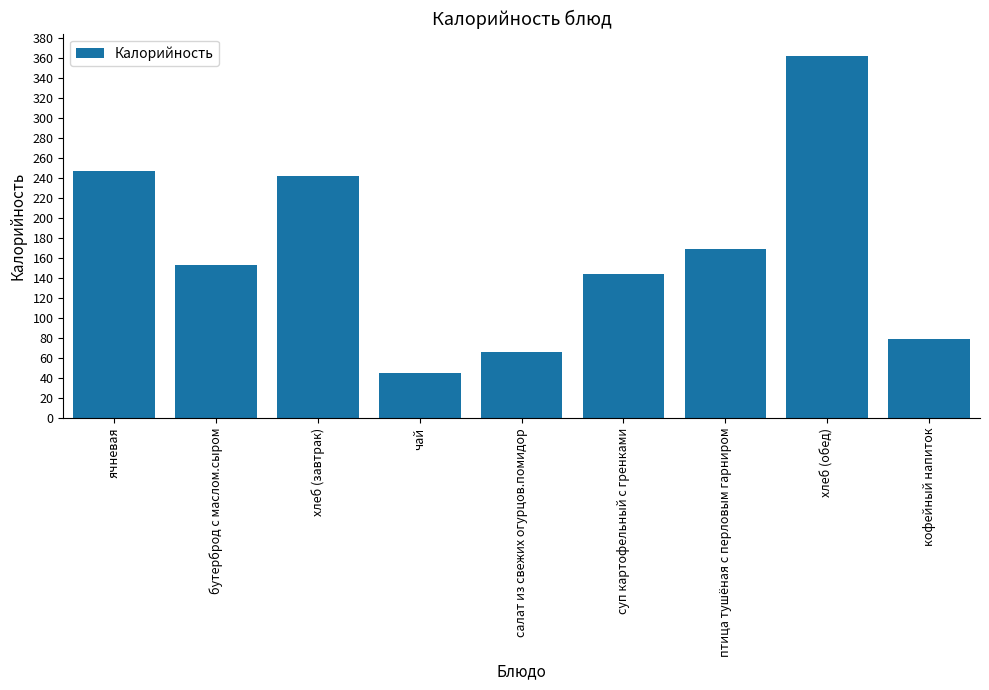

Reading left to right, list all the values displayed in this chart.

246.9	153.0	242.0	45.1	65.8	144.1	169.0	362.0	79.0